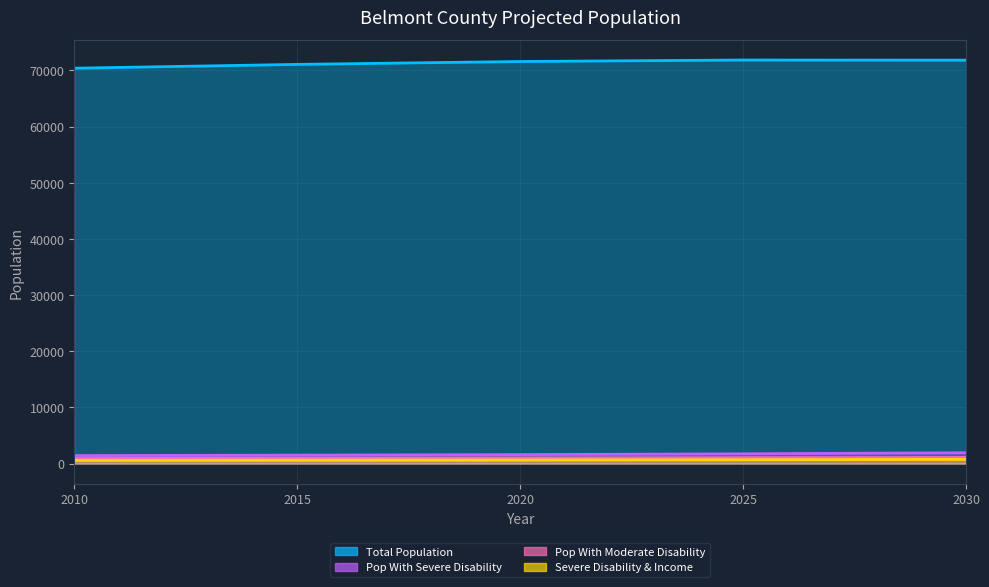

How many lines are shown in the chart?

4